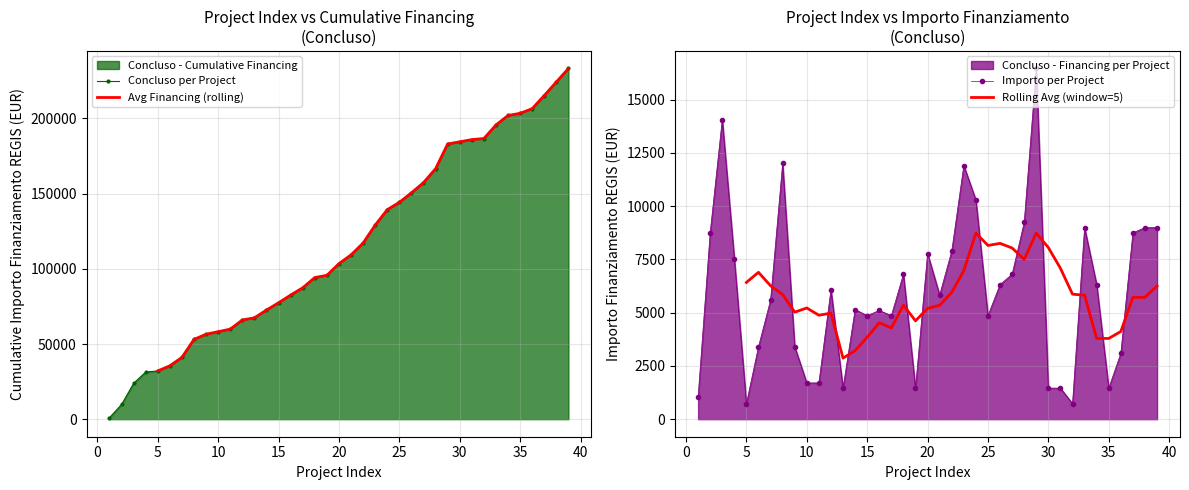

What is the maximum value for Importo per Project?

16464